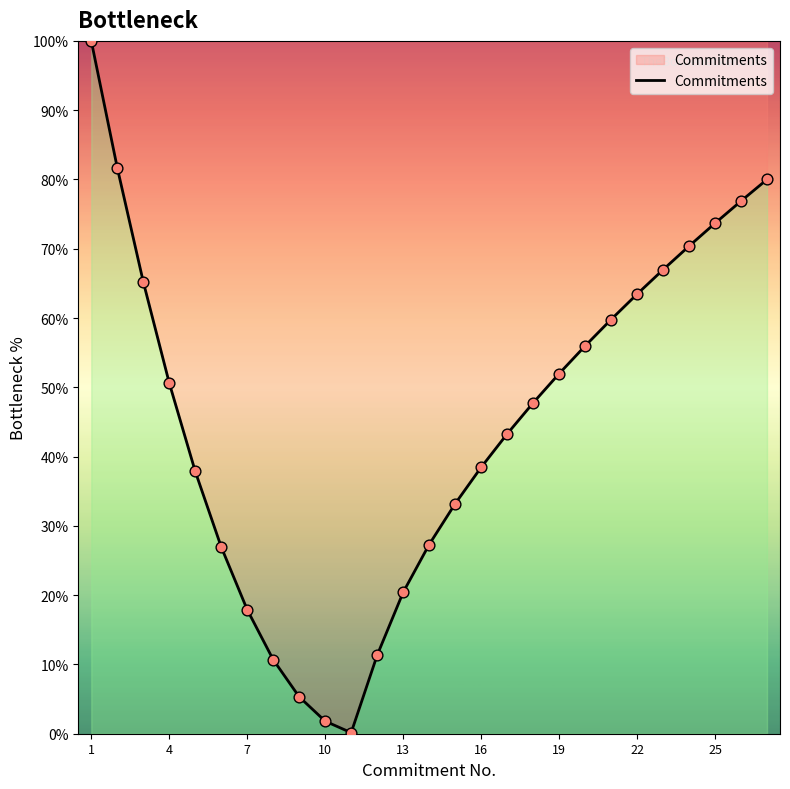

What is the greatest value displayed?

100.0